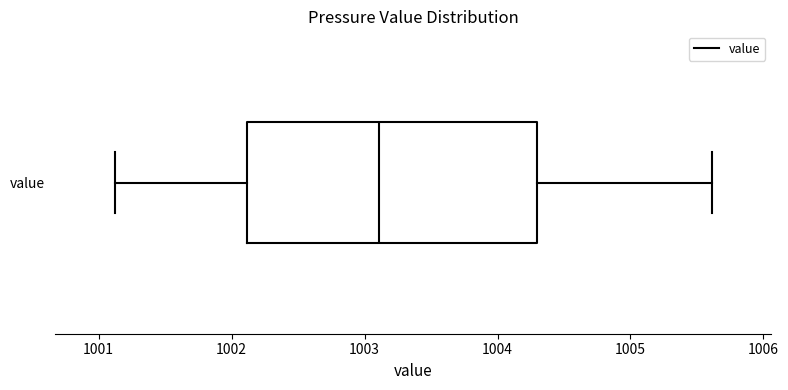

Read this box plot against the x-axis: the position of the median line, the range covered by the box, and the ends of both whiskers. The values are not printed on the chart, so give them approximately, as read against the axis.

median 1003.1, box 1002.1 to 1004.3, whiskers 1001.1 to 1005.6